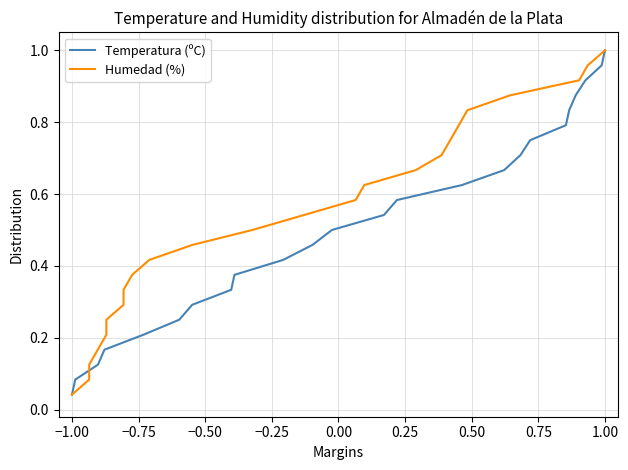

Which category has the lowest value in the Temperatura (ºC) series?

−1.00